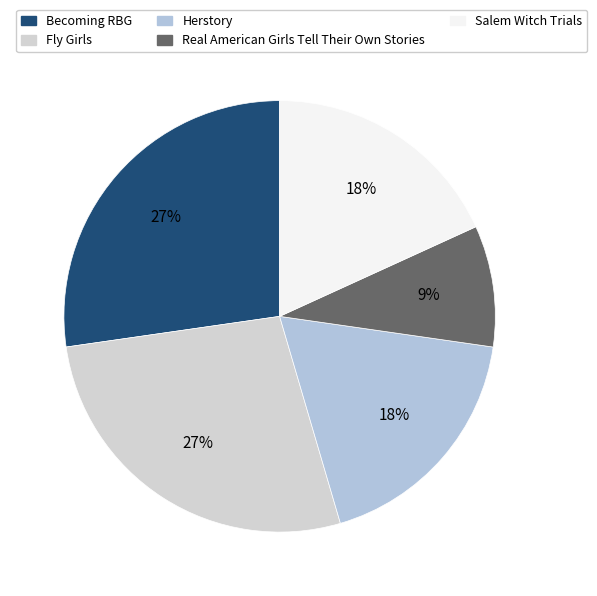

To the nearest percent, what is the combined percentage of Herstory and Becoming RBG?

45%